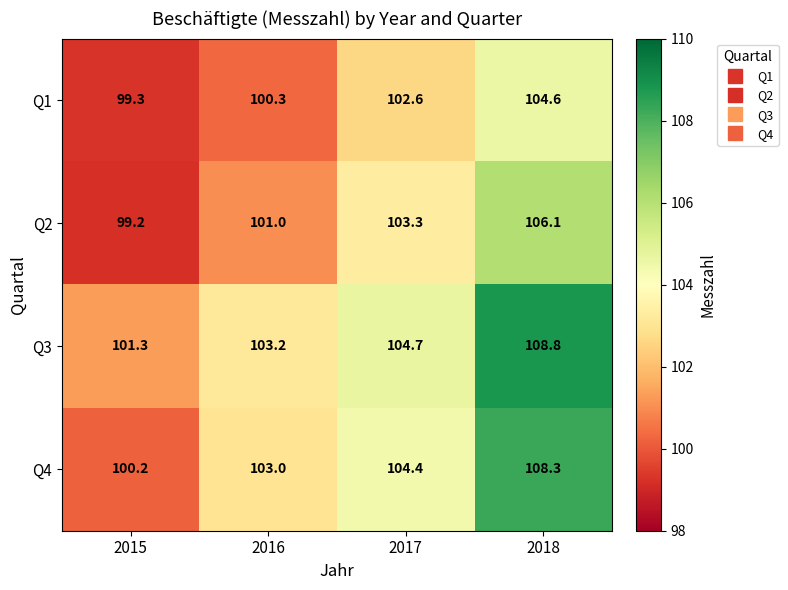

Which category has the lowest value across all series?

2015